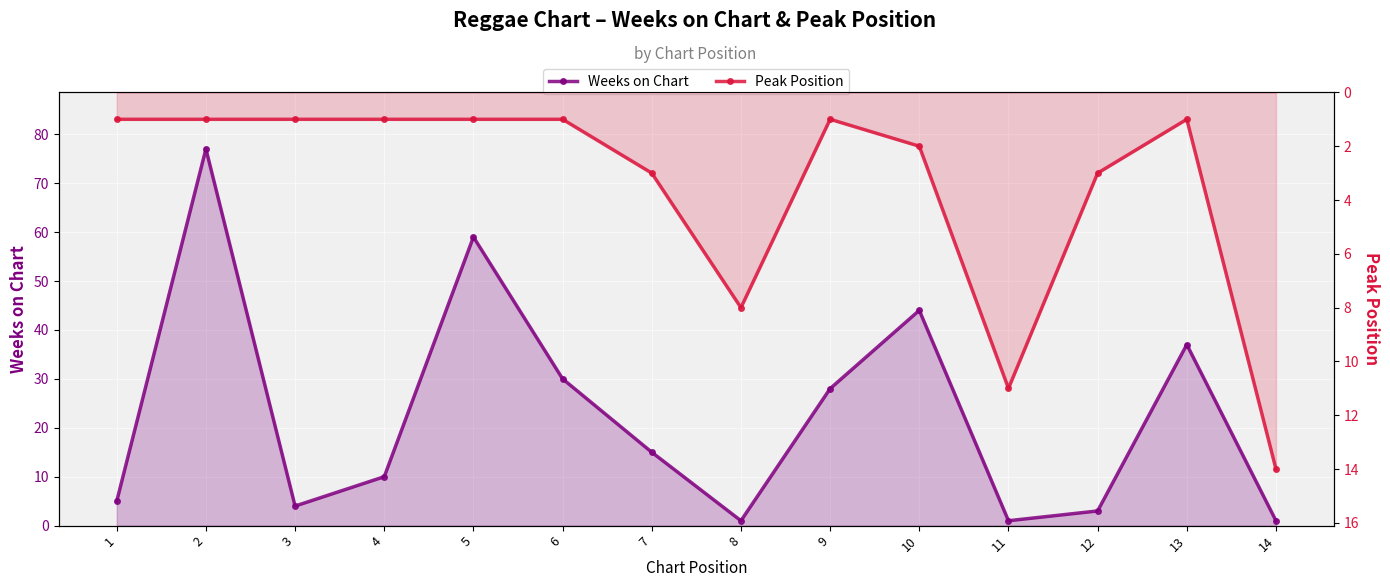

List the series in order of their overall mean, lowest first.

Peak Position, Weeks on Chart